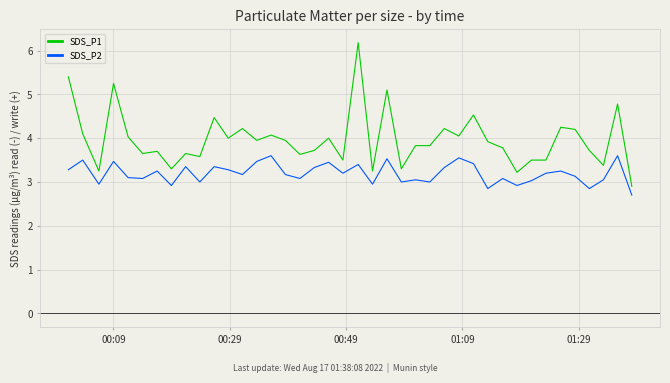

Rank the series by their maximum value, from highest to lowest.

SDS_P1, SDS_P2